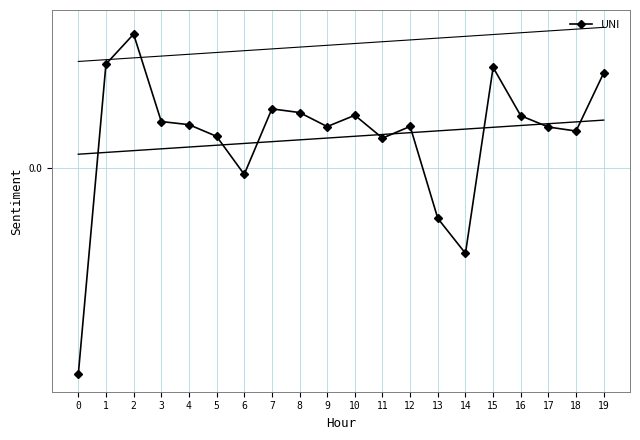

What is the value of the 5th point from the left?

0.1